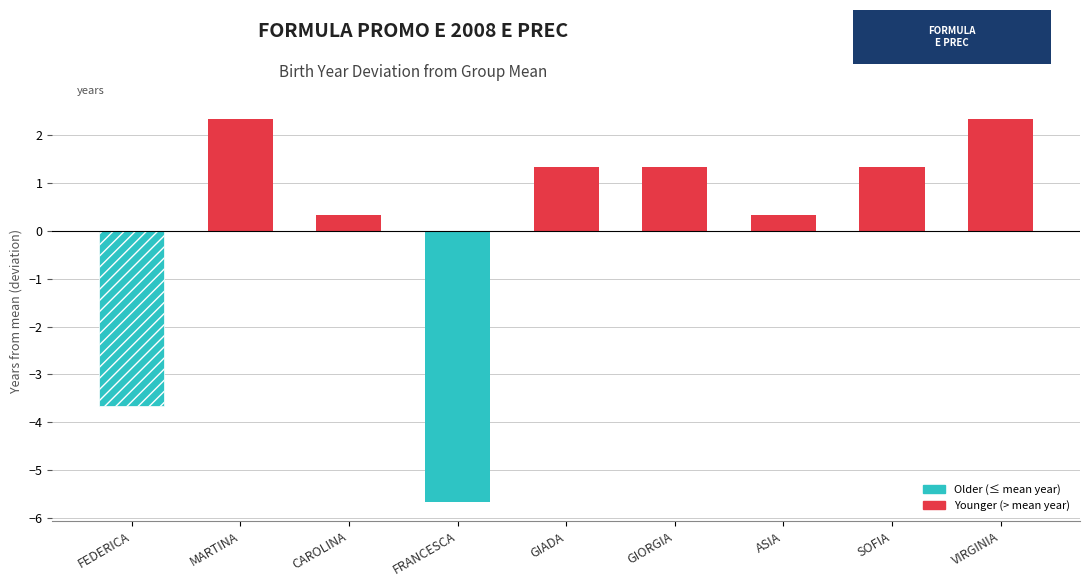

What is the value of the 5th bar from the left?

1.3